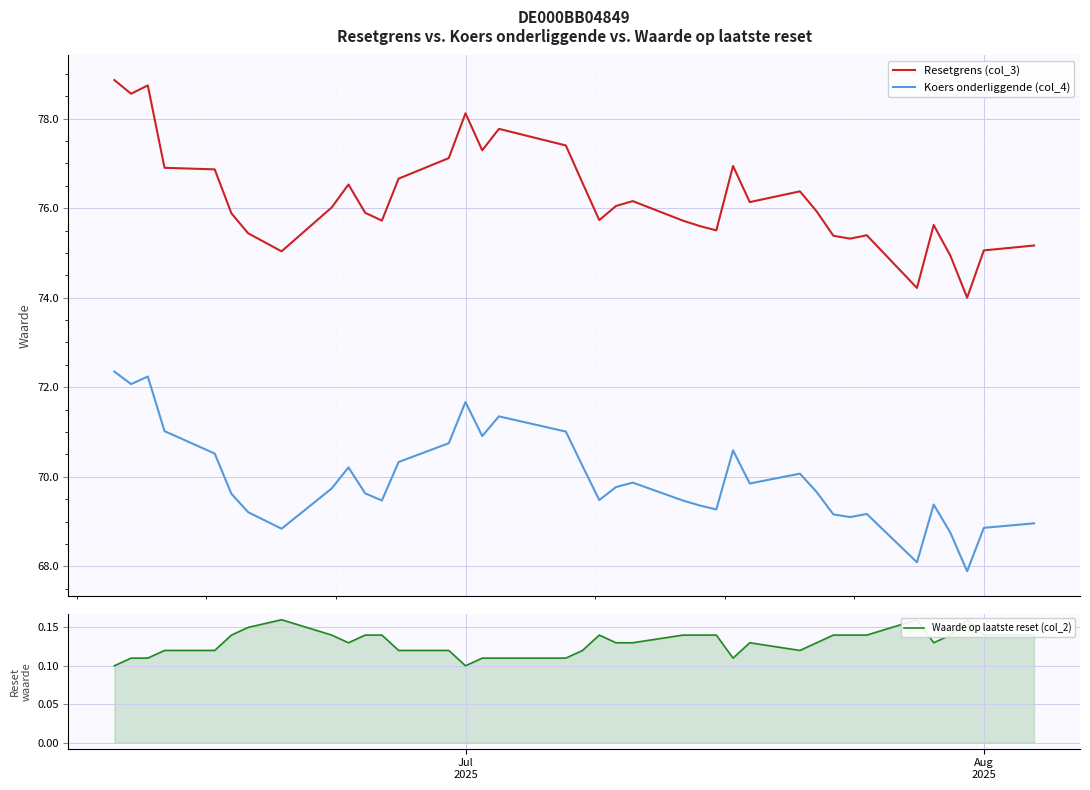

How many interior local peaks does the Waarde op laatste reset (col_2) series have?

5